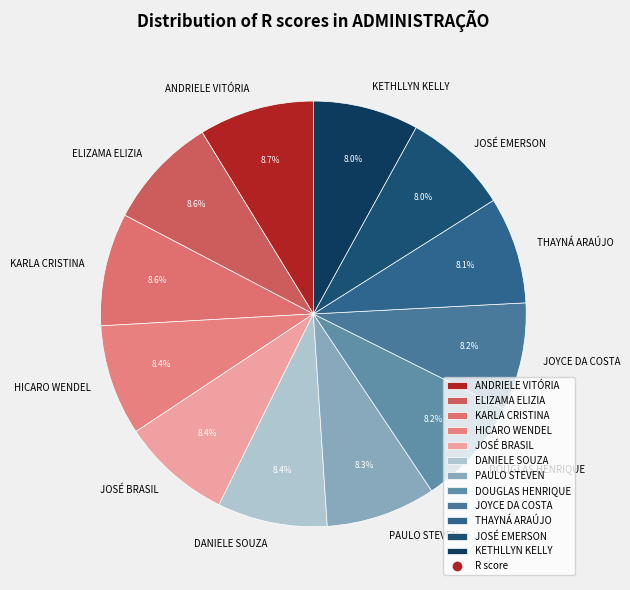

True or false: DANIELE SOUZA accounts for 8% of the total.

True